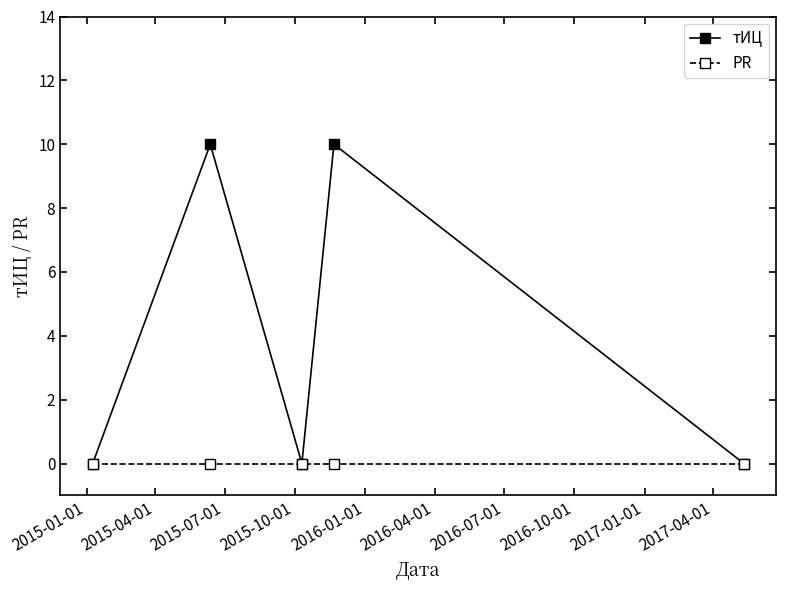

Rank the series by their maximum value, from lowest to highest.

PR, тИЦ